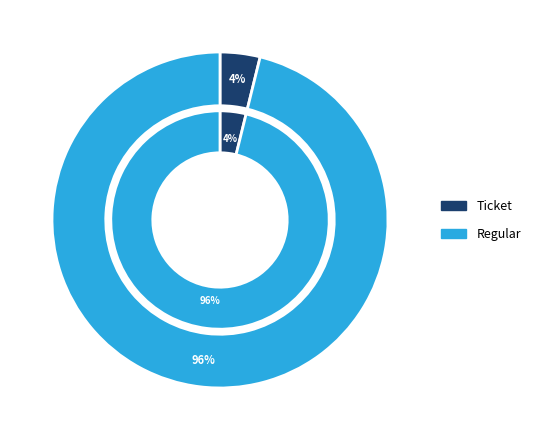

Which has a higher value, Regular tx (io_index=25) or Ticket tx (io_index=0)?

Regular tx (io_index=25)